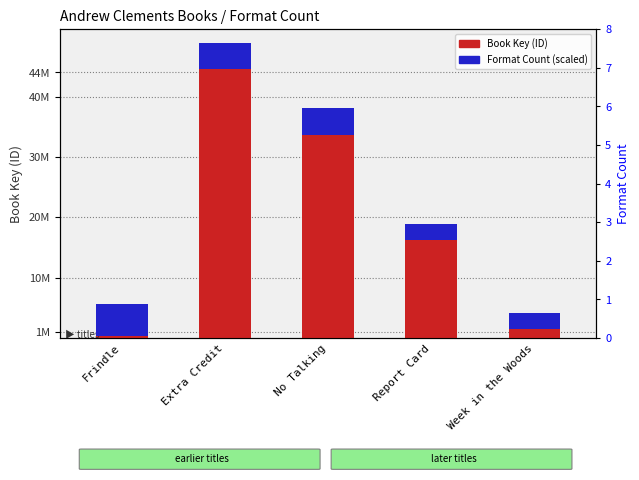

What is the minimum value shown in the chart?

336458.0